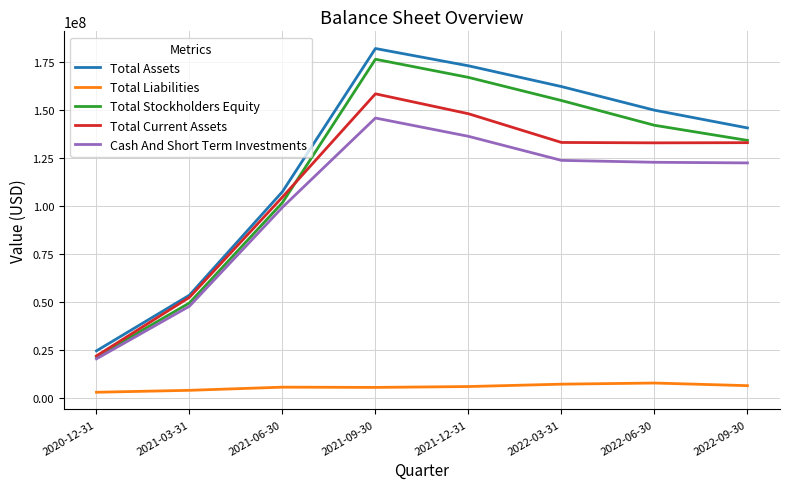

Is the value of Total Liabilities at 2020-12-31 greater than the value of Total Assets at 2022-09-30?

No